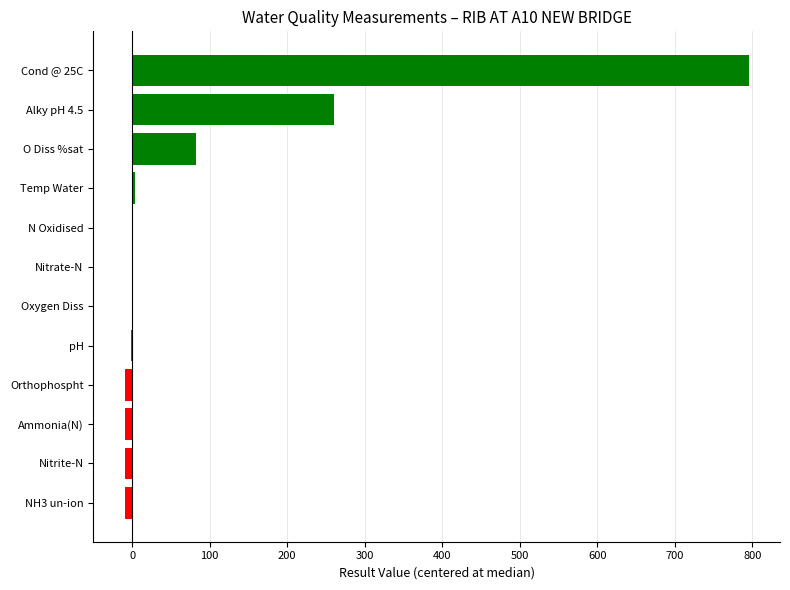

Which category has the highest value across all series?

Cond @ 25C